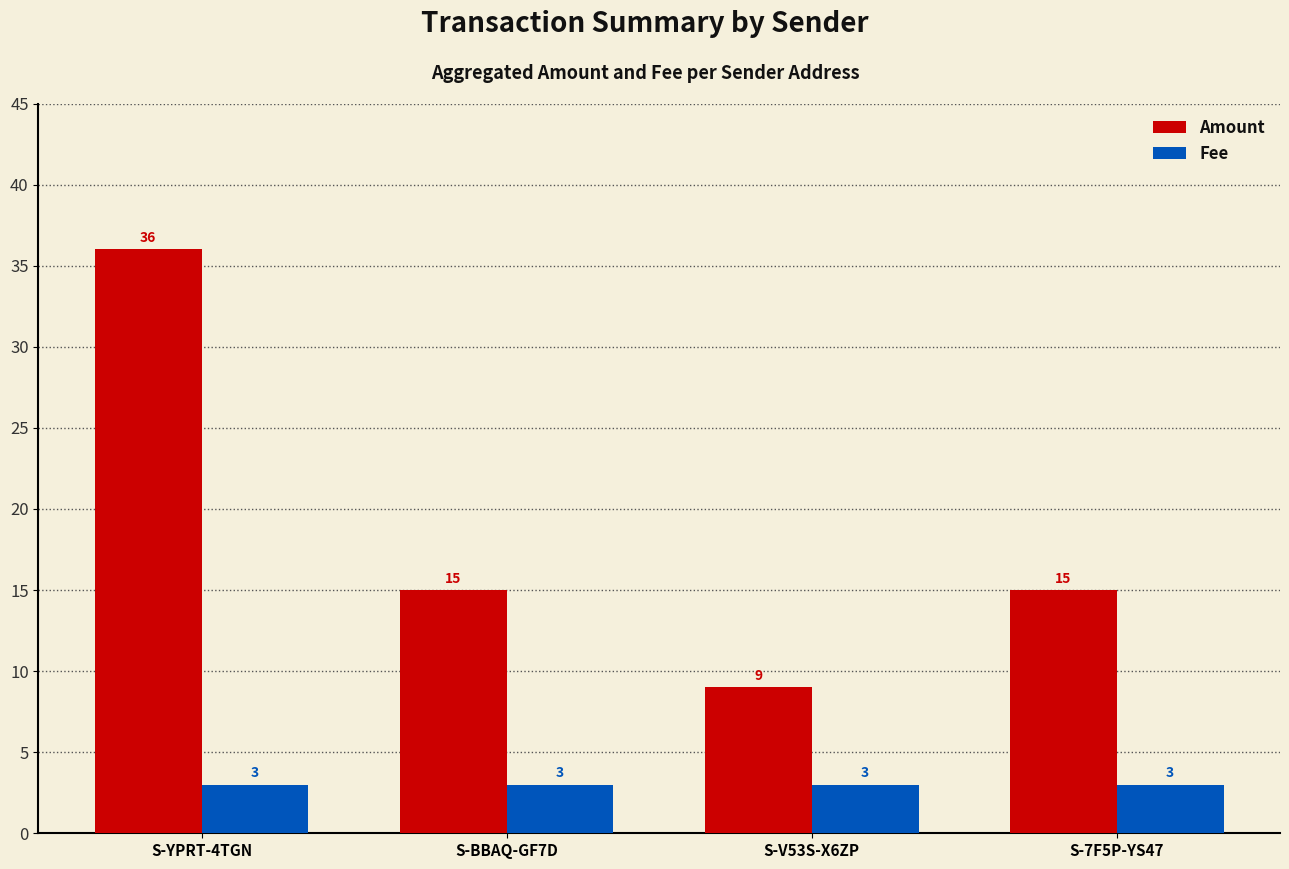

Reading left to right, extract all data points from this chart.

Amount: 36	15	9	15
Fee: 3	3	3	3